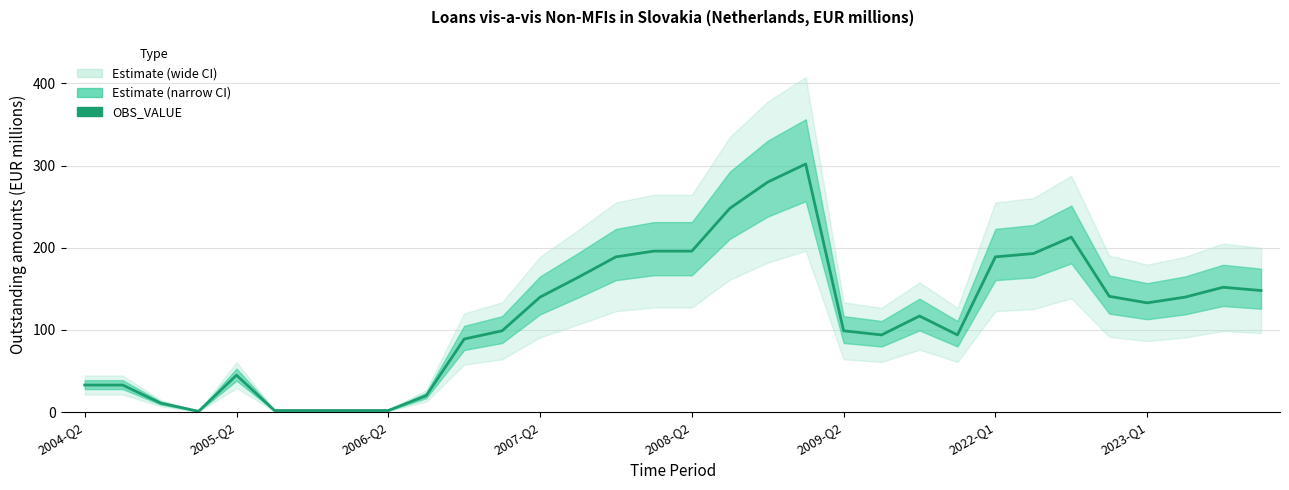

Approximately how many times larger is the value at 21 compared to 15?

0.5